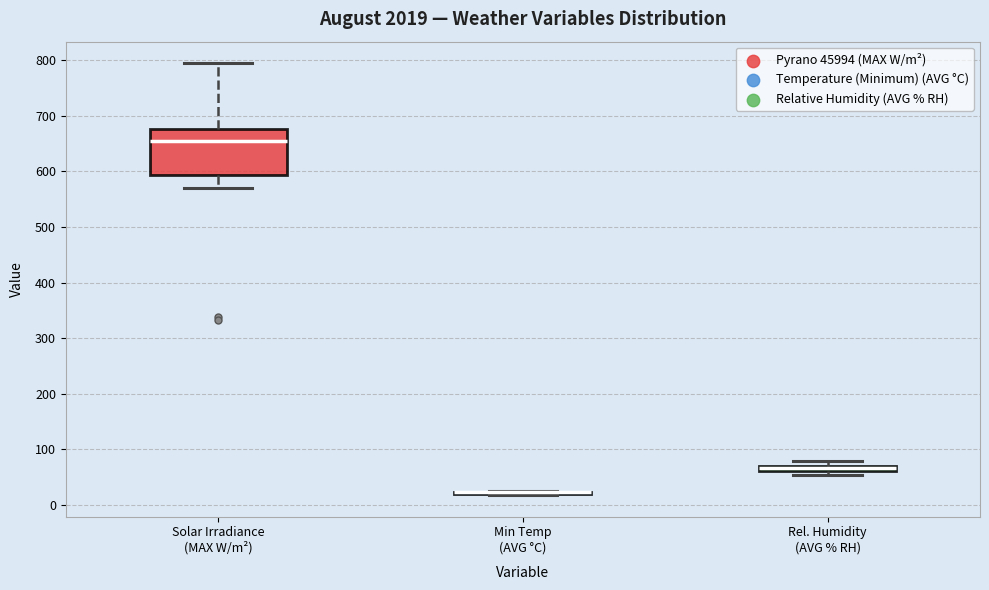

Where does the median line of the box for Solar Irradiance (MAX W/m²) sit on the y-axis? The values are not printed on the chart, so give them approximately, as read against the axis.

650